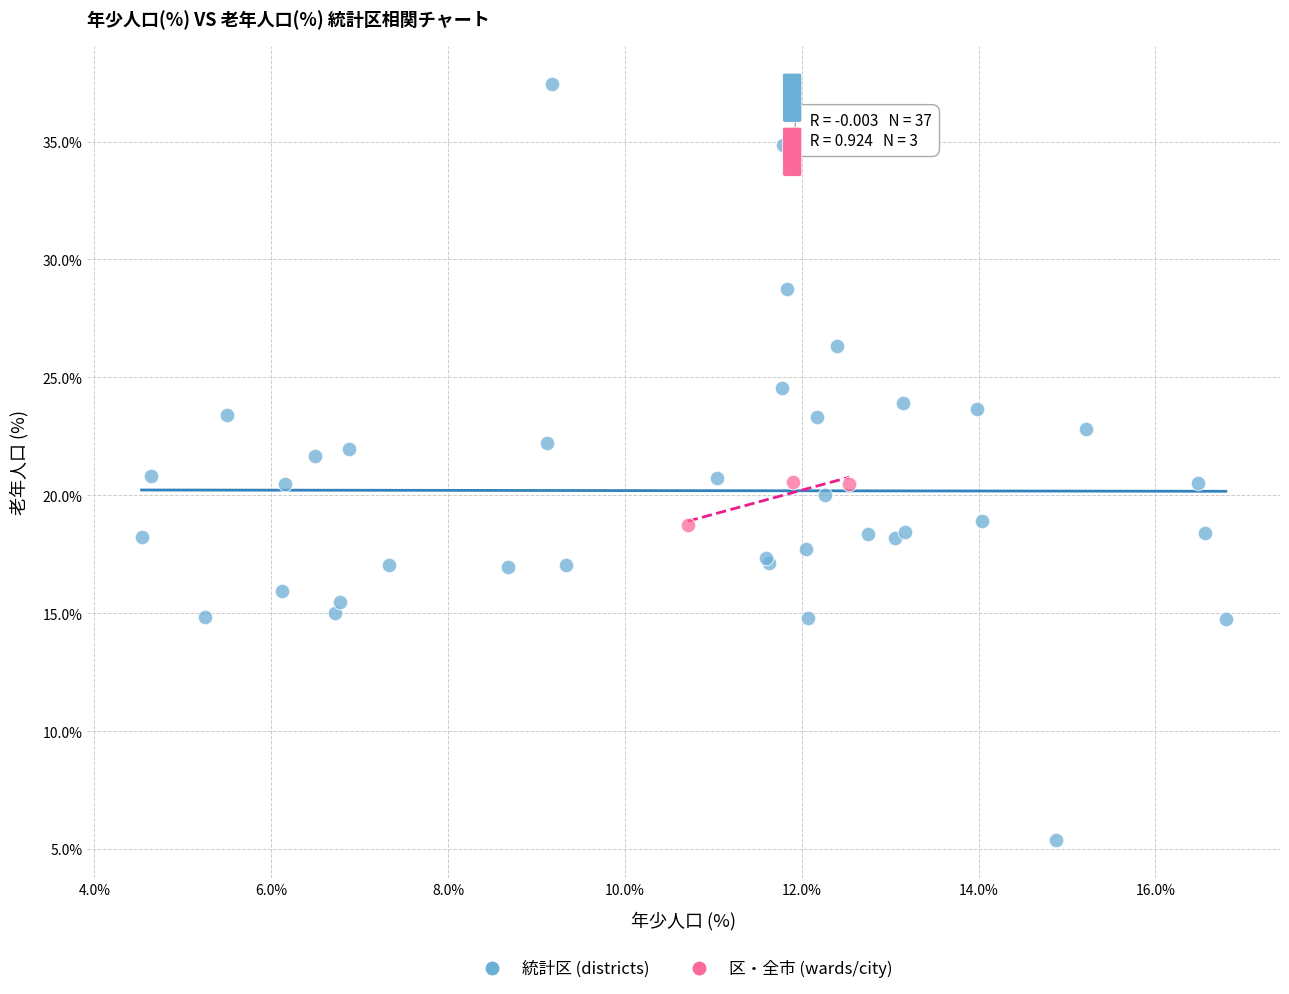

What are all the series names shown in the legend?

統計区 (districts), 区・全市 (wards/city)